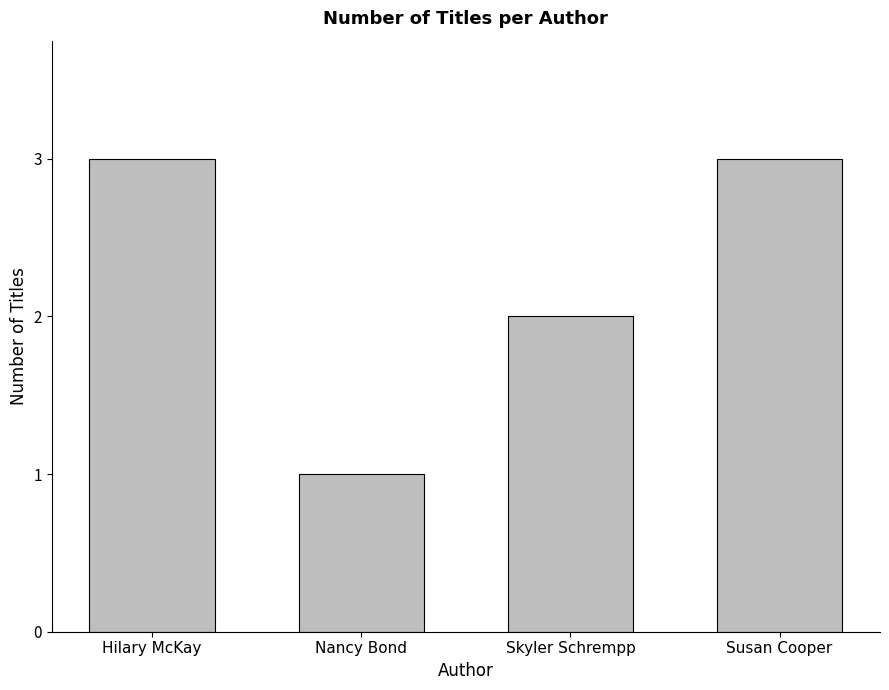

The chart shows a value of 3 at Hilary McKay. True or false?

True